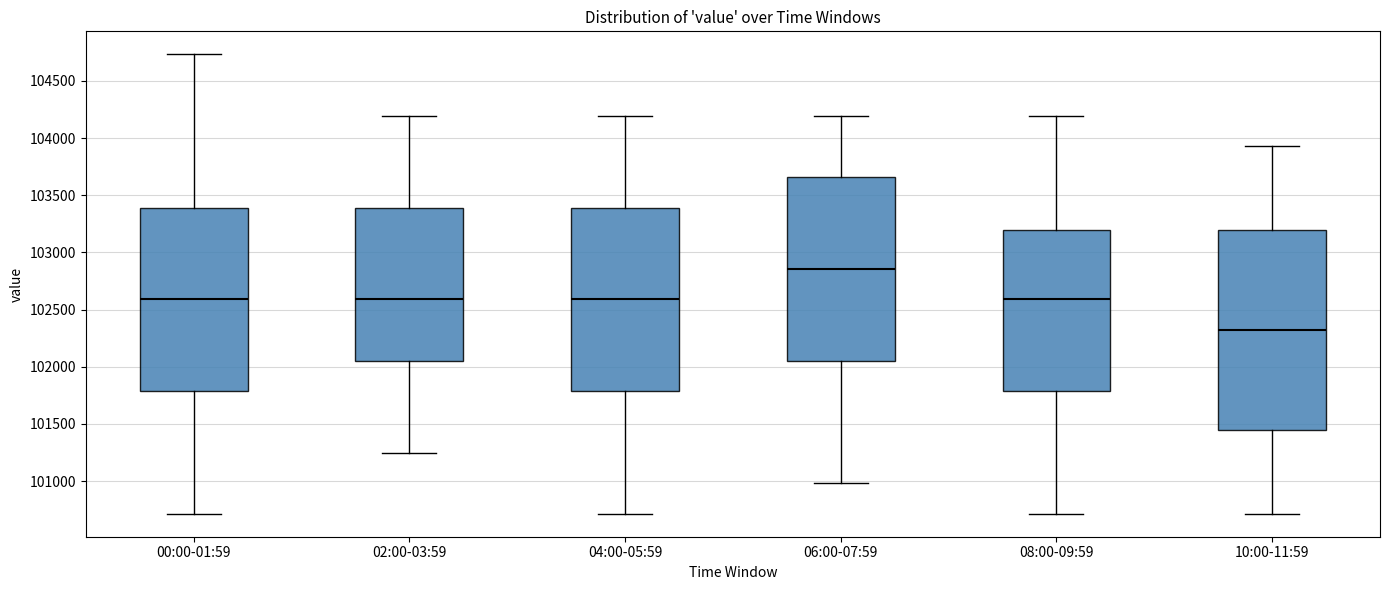

Which box has the lowest median line?

10:00-11:59